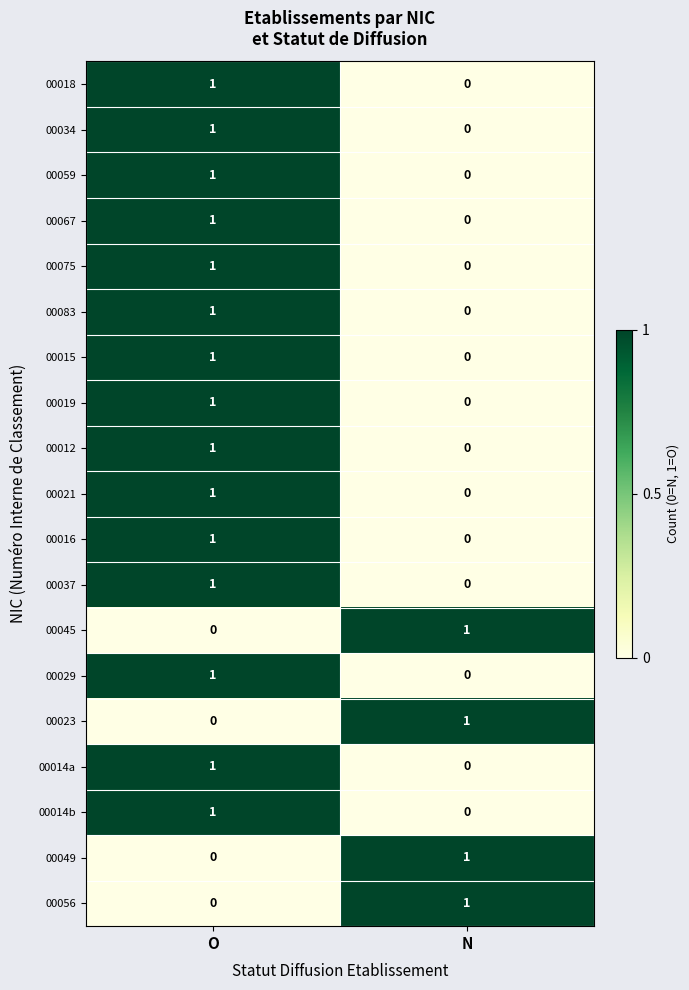

True or false: 00014a has a value of 1 at N.

False